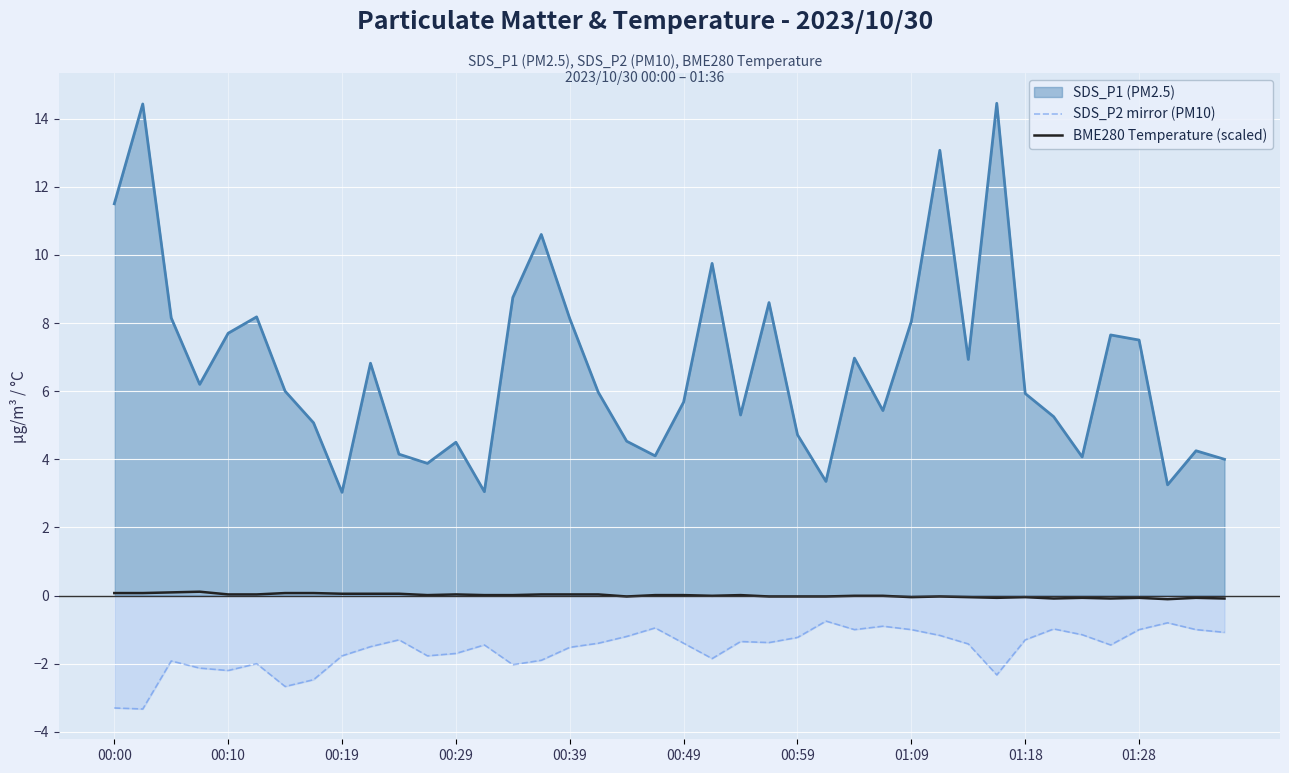

True or false: SDS_P1 (PM2.5) and SDS_P2 mirror (PM10) cross at least once.

False